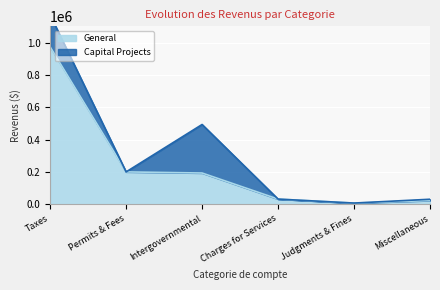

What is the label of the 4th point from the right?

Intergovernmental